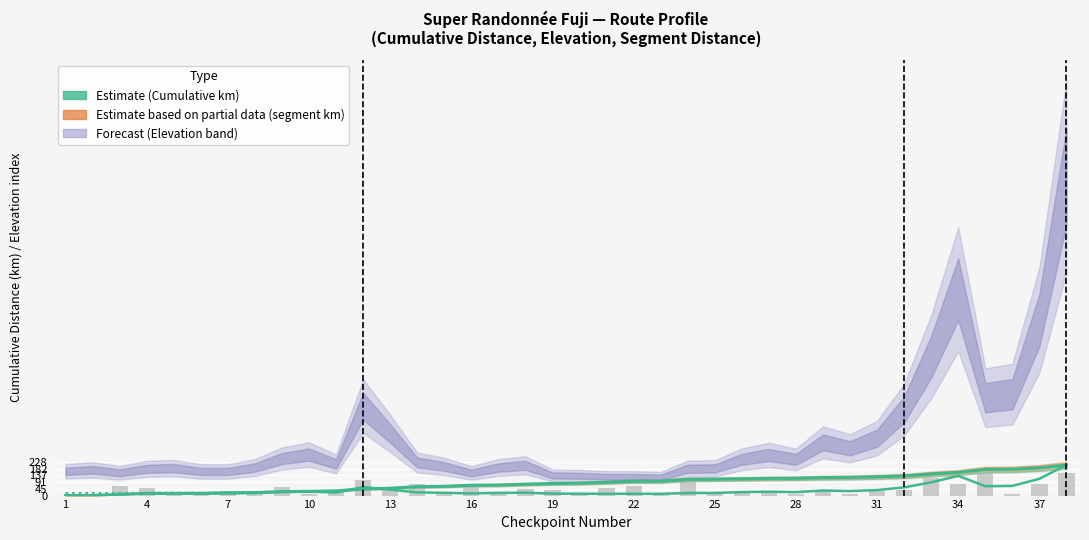

Does the chart contain stacked bars?

No